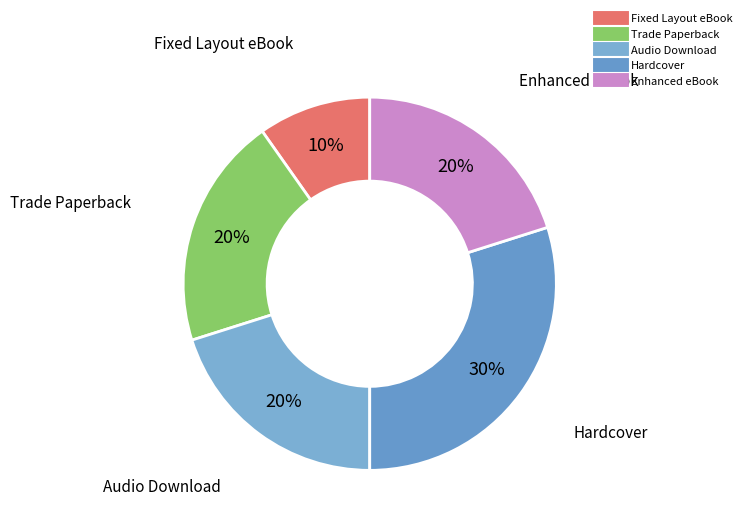

To the nearest percent, what is the average slice percentage?

20%